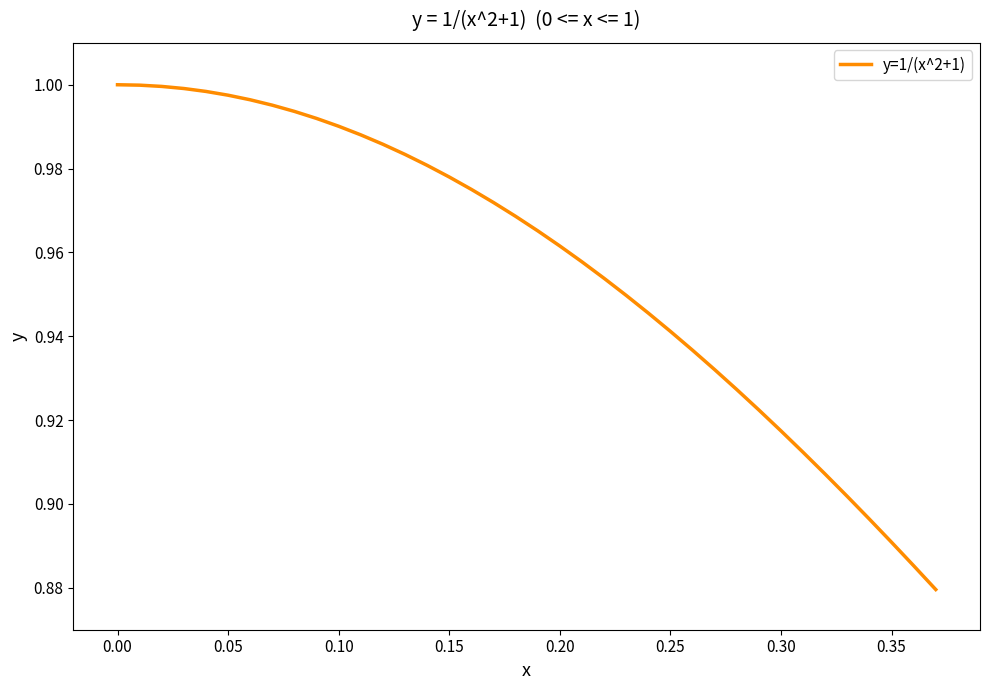

The value at 0.15 is 0.3. True or false?

False